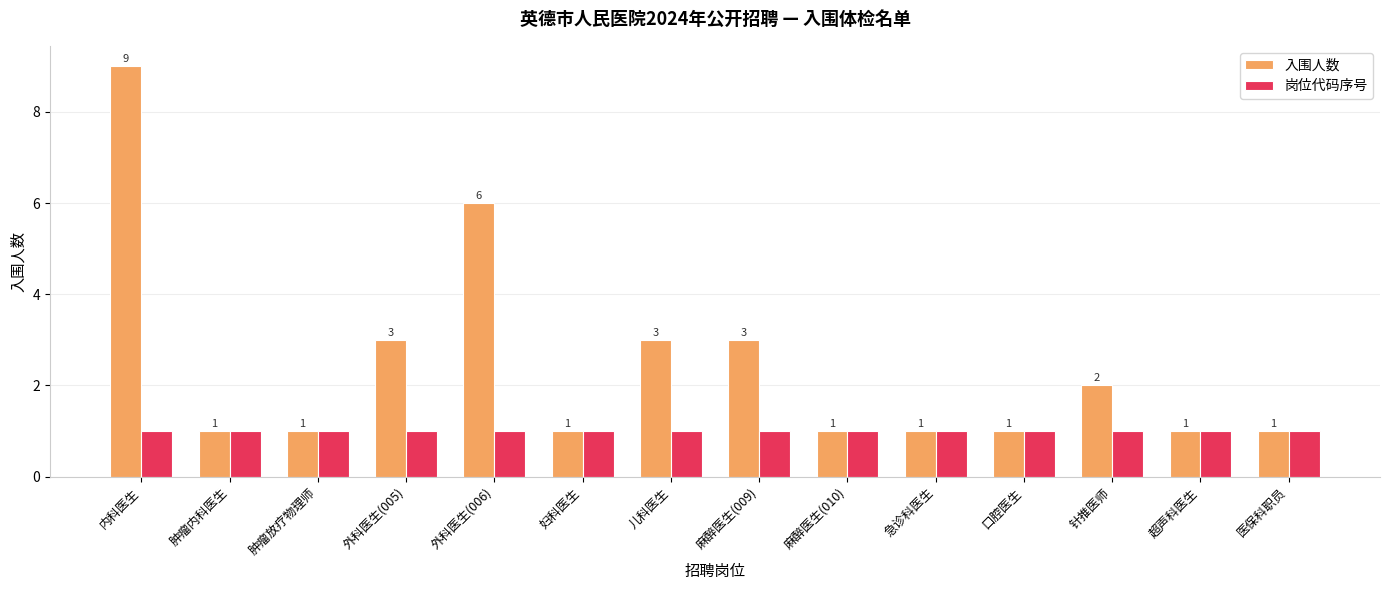

Where is 入围人数 nearest to the value 5?

外科医生(006)